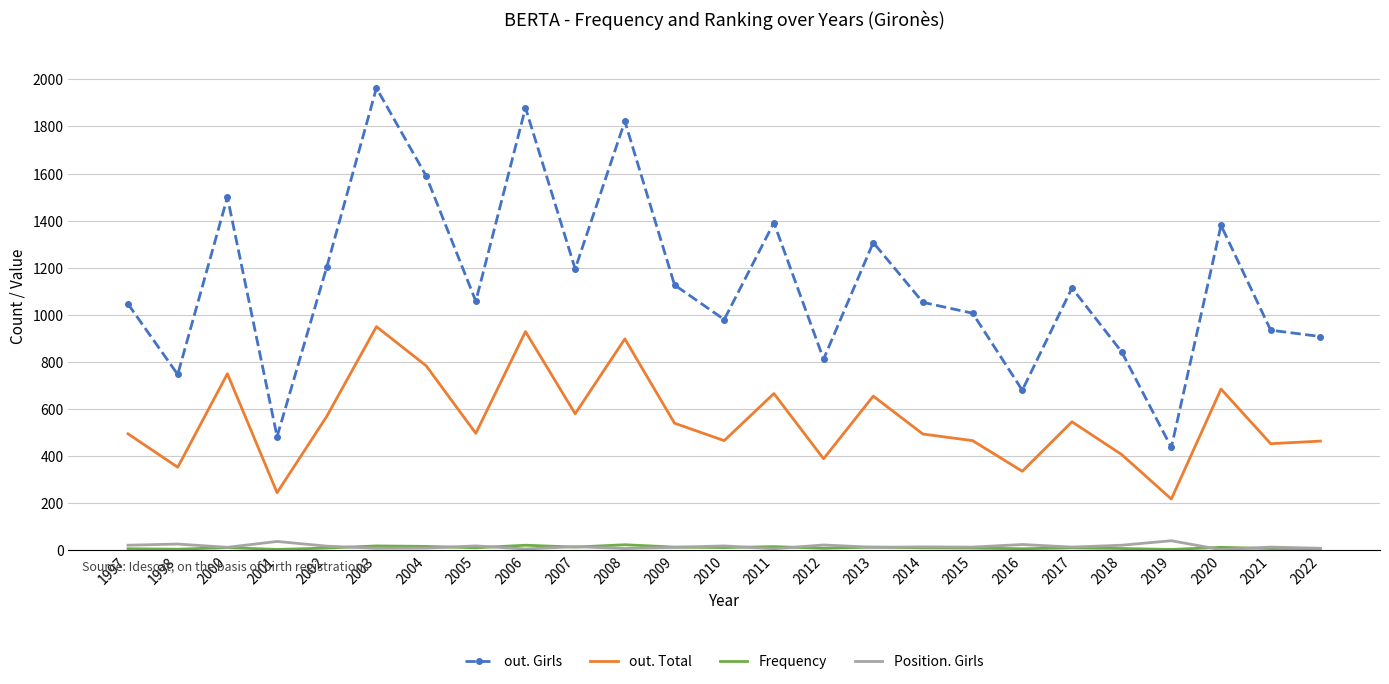

What is the difference between the maximum and minimum values in the Position. Girls series?

38